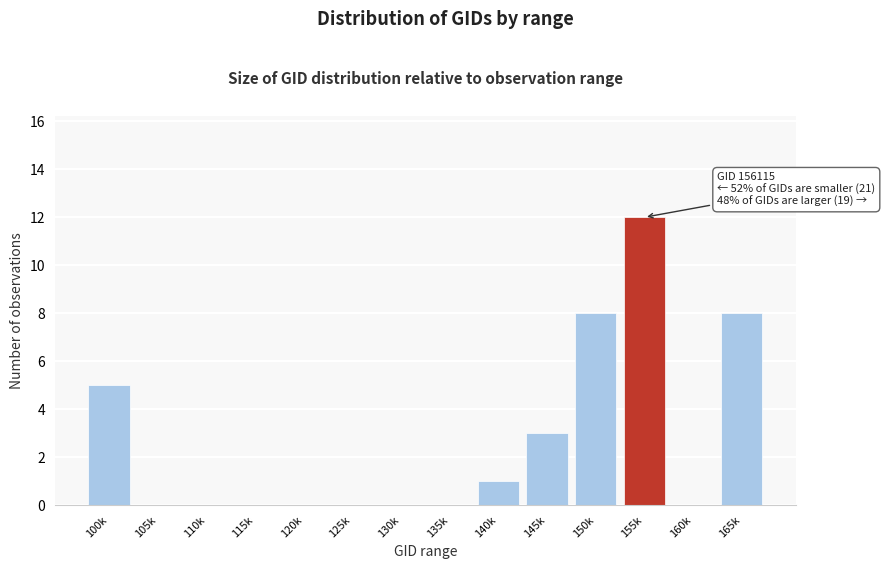

Reading left to right, what are all the values shown in this chart?

100k=5	105k=0	110k=0	115k=0	120k=0	125k=0	130k=0	135k=0	140k=1	145k=3	150k=8	155k=12	160k=0	165k=8